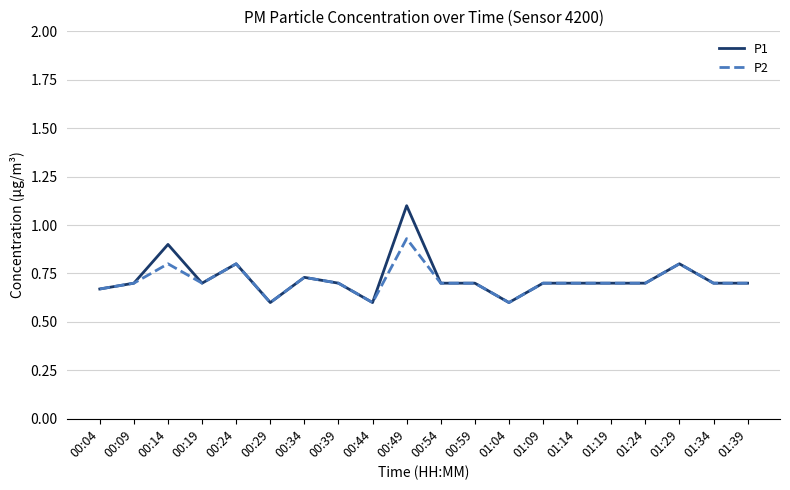

What are all the series names shown in the legend?

P1, P2